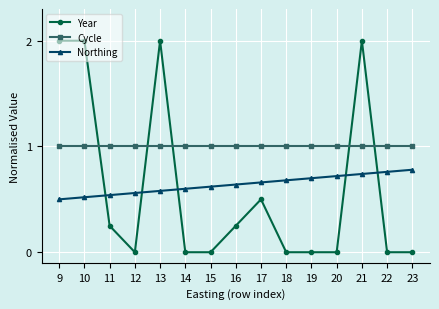

Where is the first local minimum for Year?

12